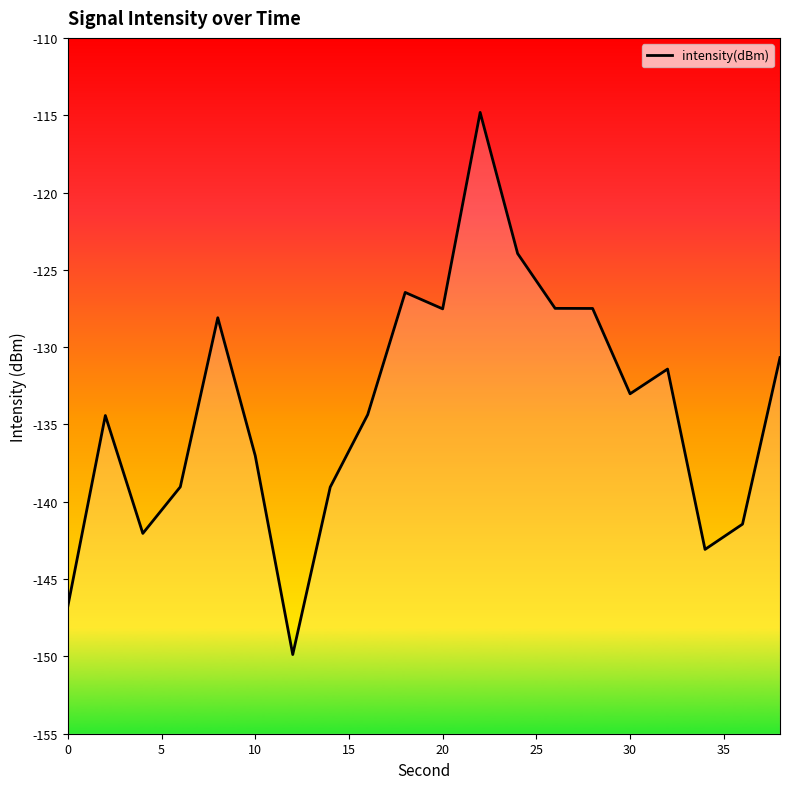

The value at 10 is -207.3. True or false?

False